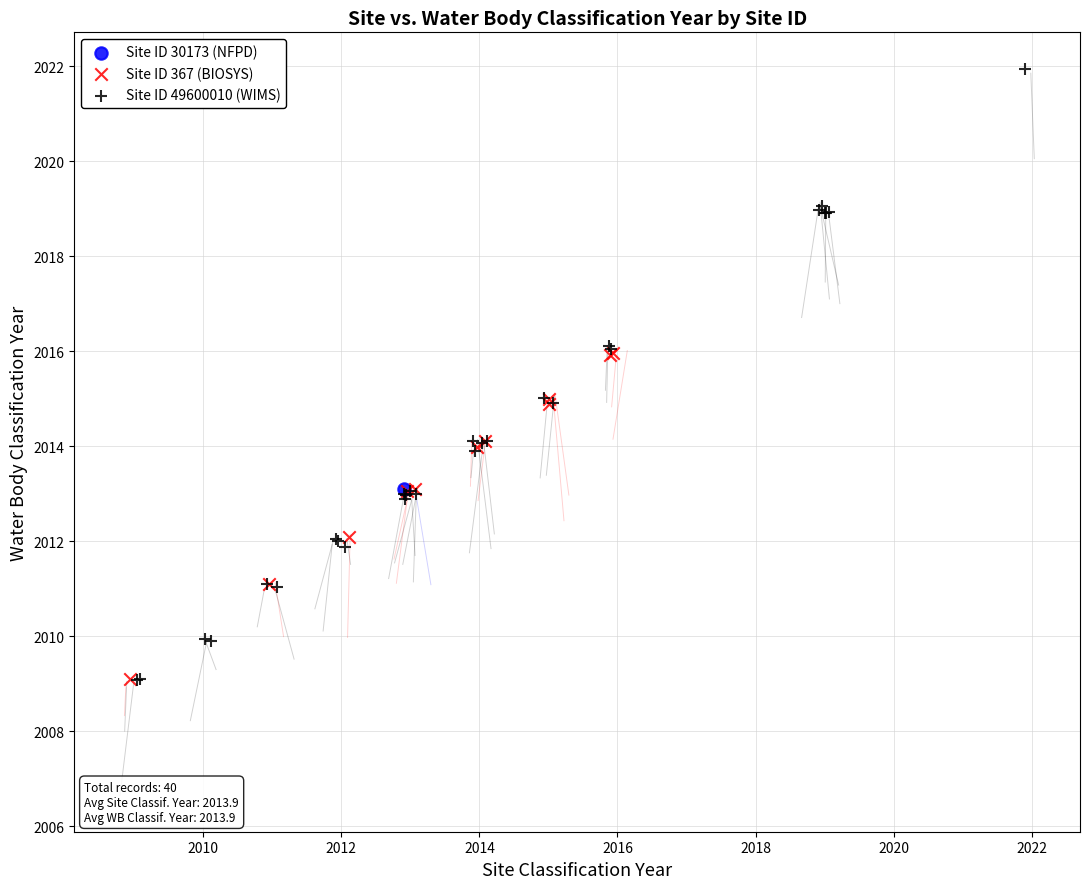

Which series contains the highest Y value?

Site ID 49600010 (WIMS)